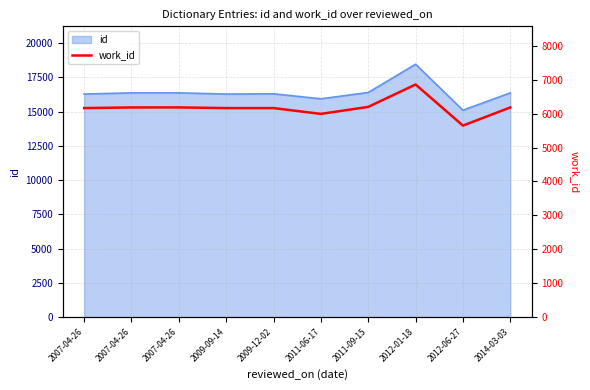

Which has a higher value, 2007-04-26 or 2009-12-02?

2007-04-26